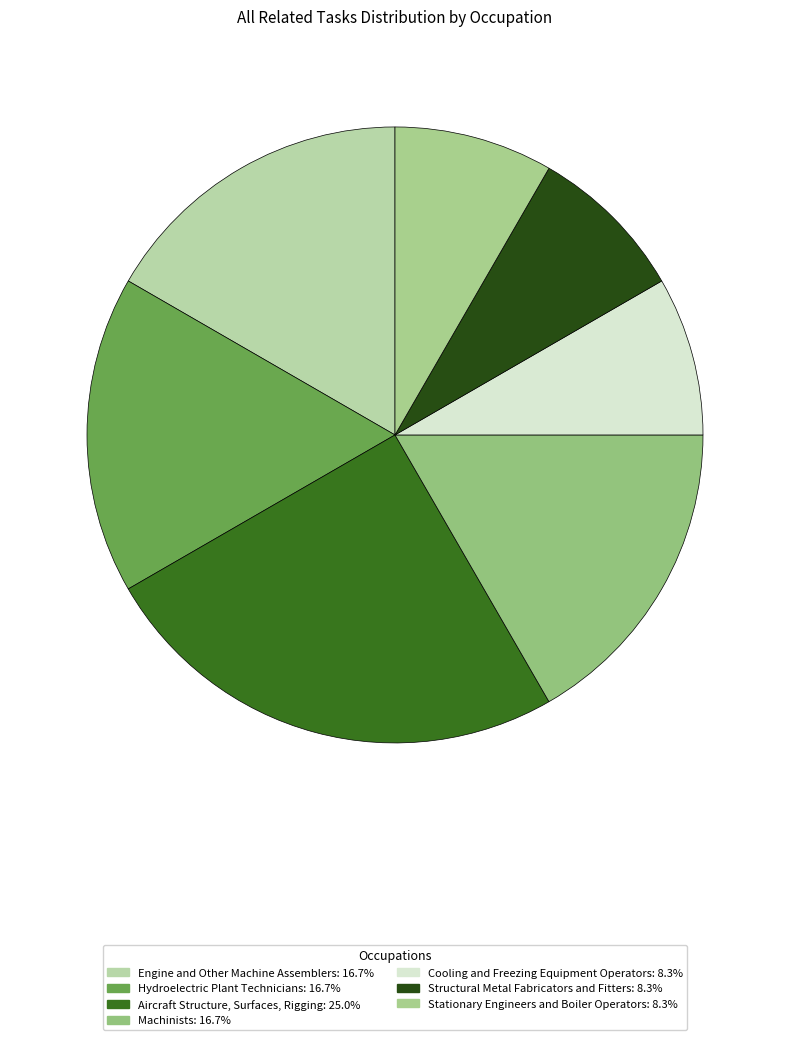

Is the sum of Hydroelectric Plant Technicians and Stationary Engineers and Boiler Operators greater than half?

No